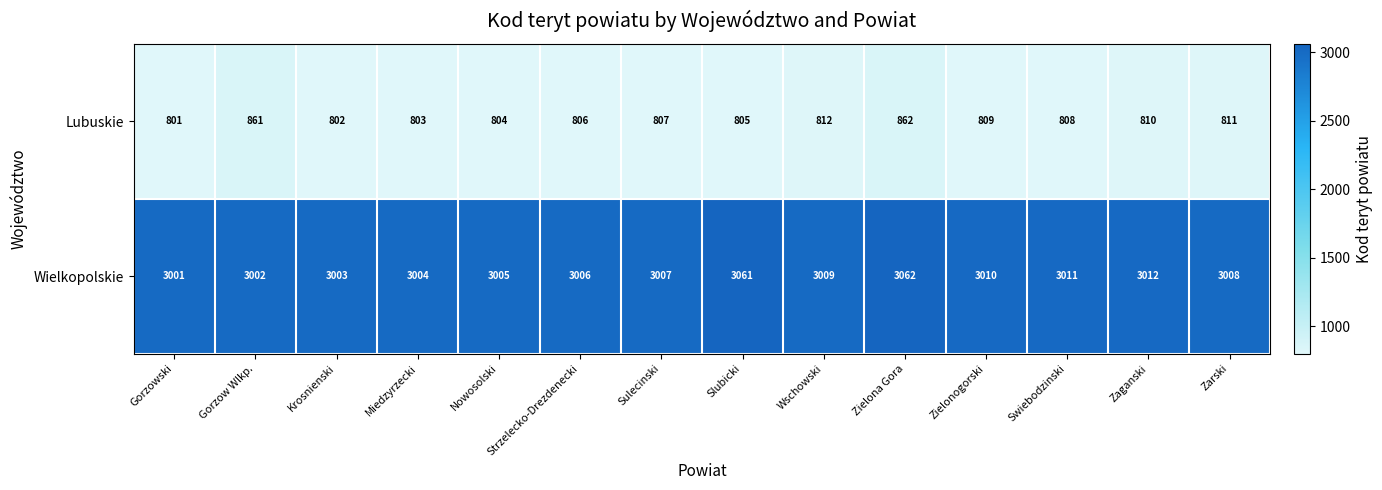

What is the smallest value displayed?

801